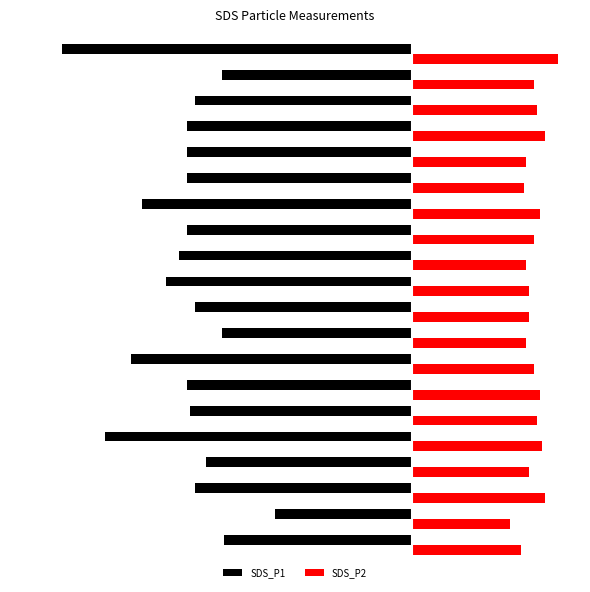

What is the lowest value of the SDS_P1 series?

-13.2